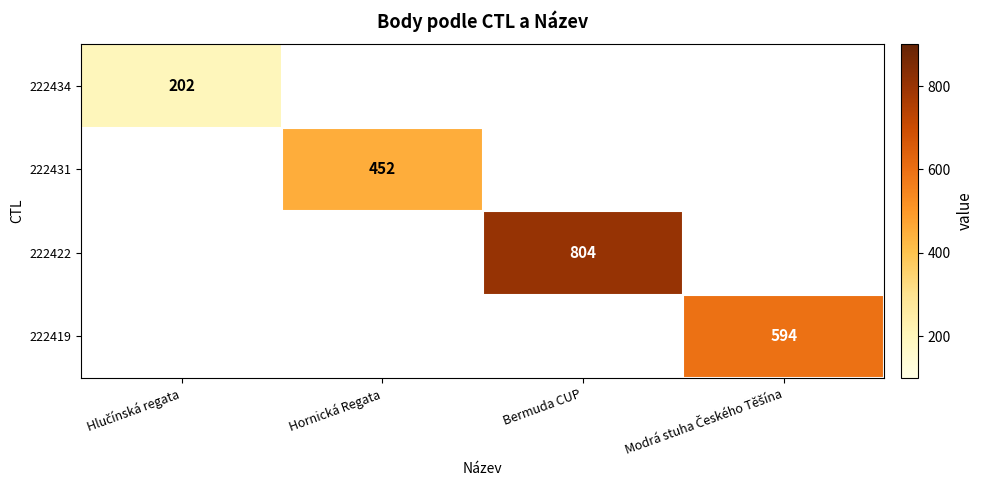

True or false: 222422 has a value of 804 at Bermuda CUP.

True